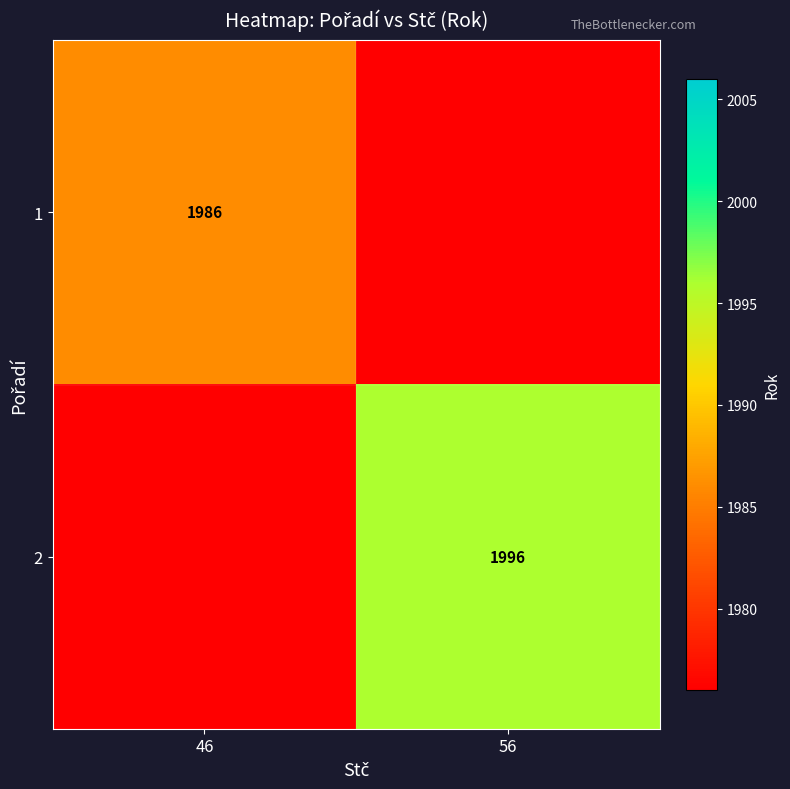

The value of 1 at 46 is 3133. True or false?

False